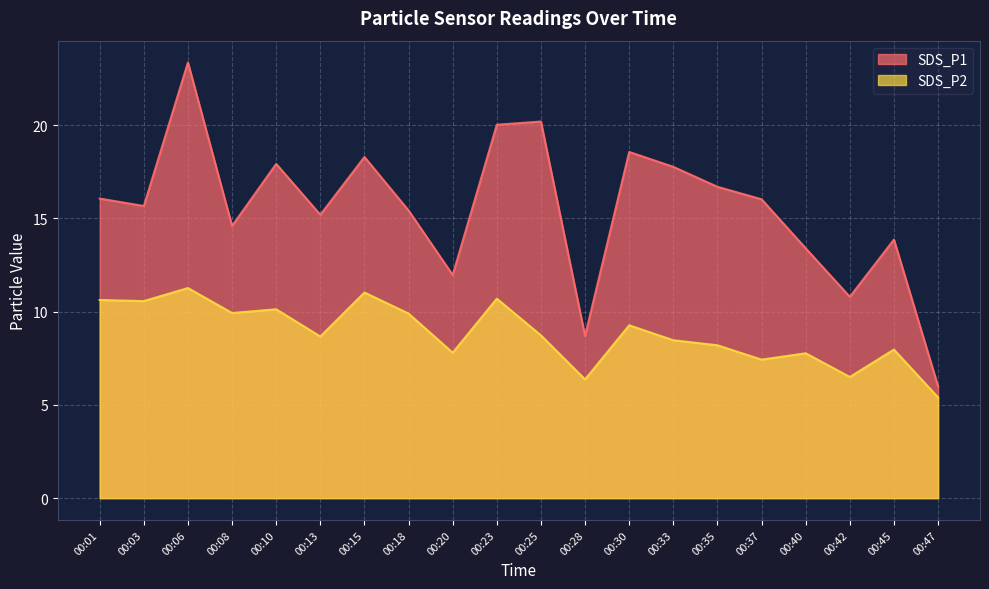

Reading left to right, extract all data points from this chart.

SDS_P1: 16.1	15.7	23.4	14.6	17.9	15.2	18.3	15.4	12.0	20.0	20.2	8.7	18.6	17.8	16.7	16.0	13.4	10.8	13.9	6.0
SDS_P2: 10.6	10.6	11.3	9.9	10.1	8.7	11.0	9.9	7.8	10.7	8.7	6.4	9.3	8.5	8.2	7.4	7.8	6.5	8.0	5.4